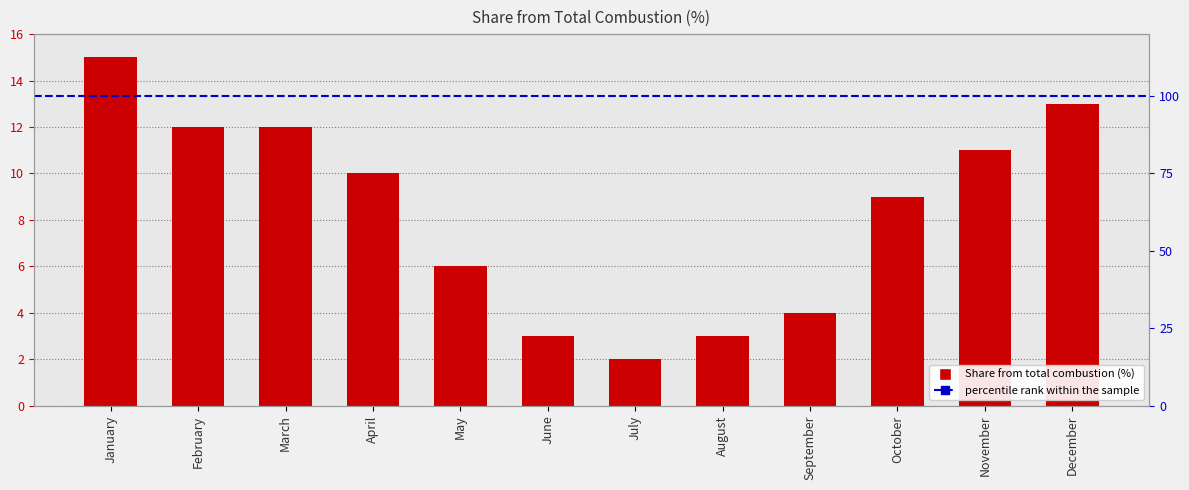

Rank the categories by value from lowest to highest.

July, June, August, September, May, October, April, November, February, March, December, January